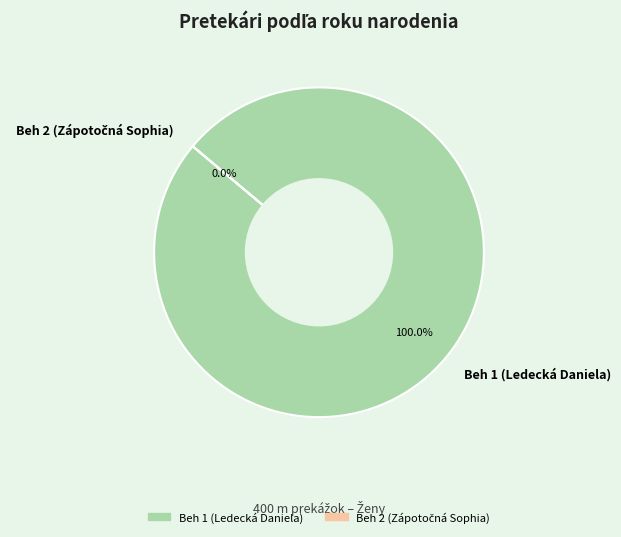

Between Beh 2 (Zápotočná Sophia) and Beh 1 (Ledecká Daniela), which is larger?

Beh 1 (Ledecká Daniela)